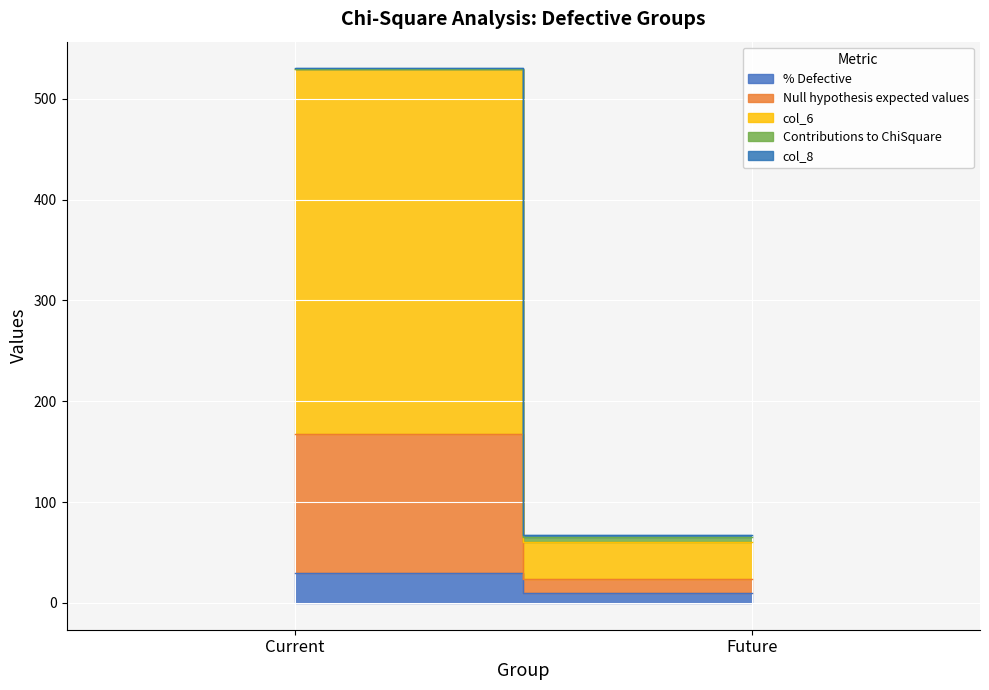

Which series changed the most between Current and Future?

col_6